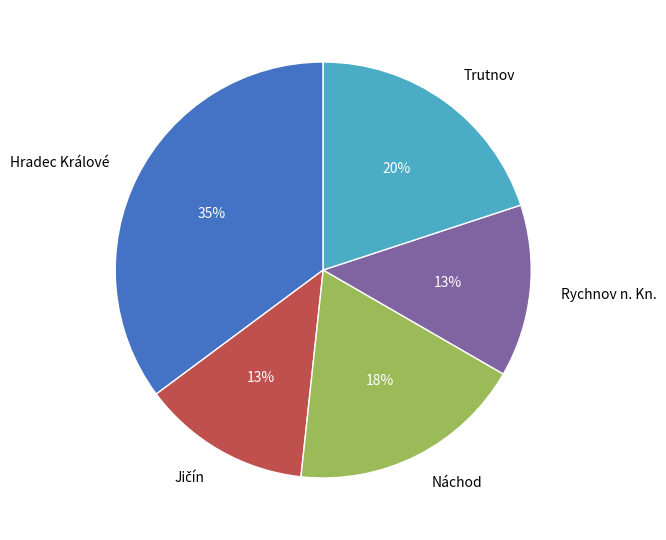

To the nearest percent, what is the average slice percentage?

20%